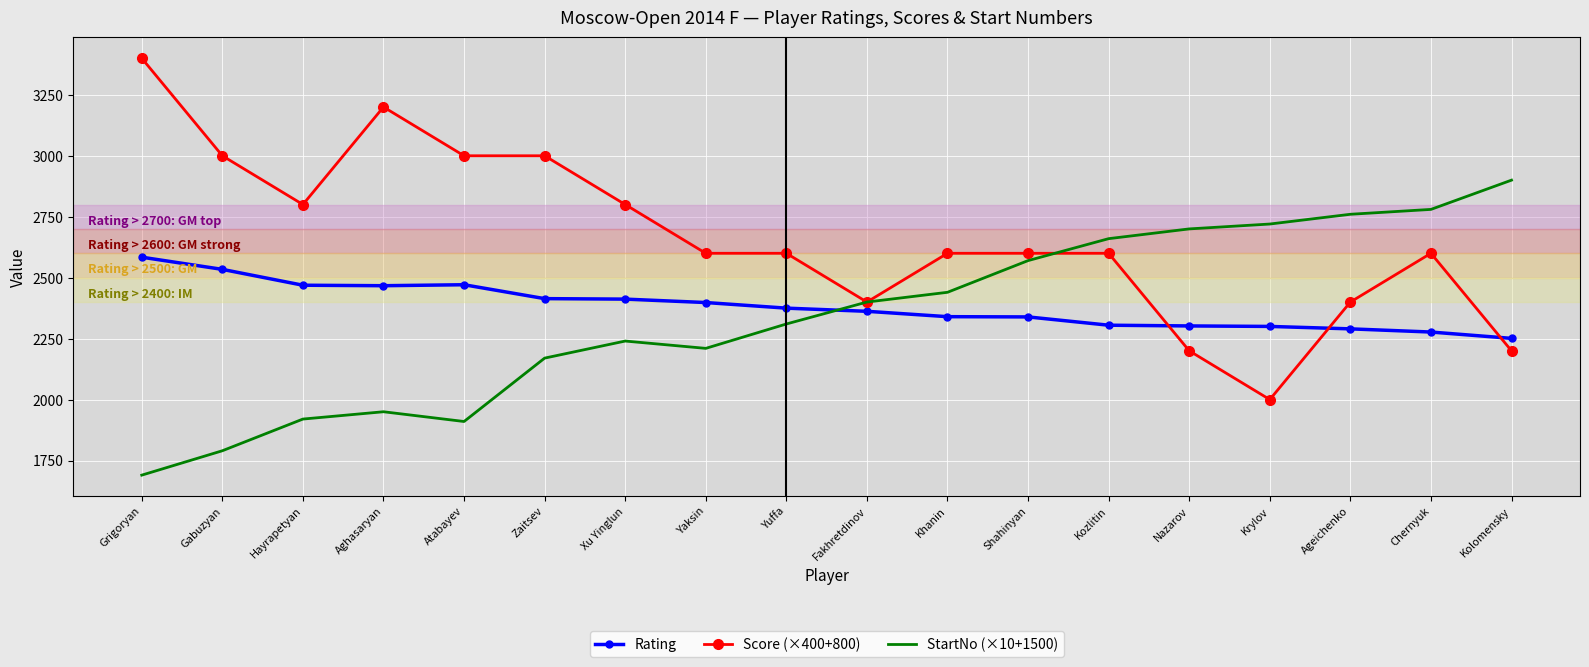

What is the spread (max minus min) of values at Xu Yinglun?

560